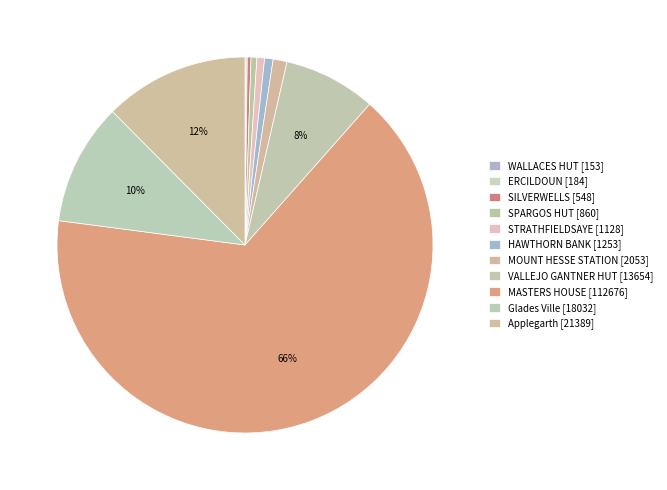

What is the ratio of the value at Applegarth to the value at Glades Ville?

1.2